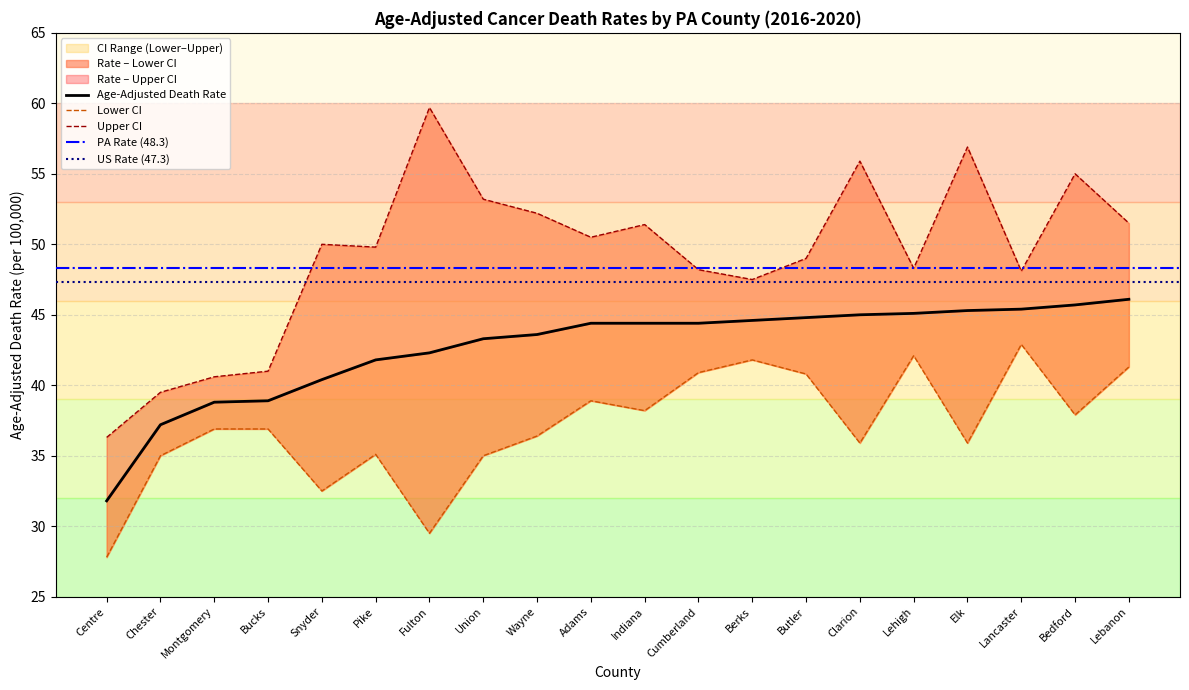

What position from the right is Chester?

19